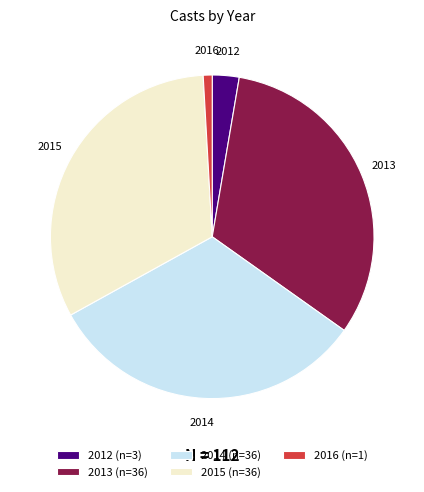

Is it true that 2016 is 10% of the pie?

False